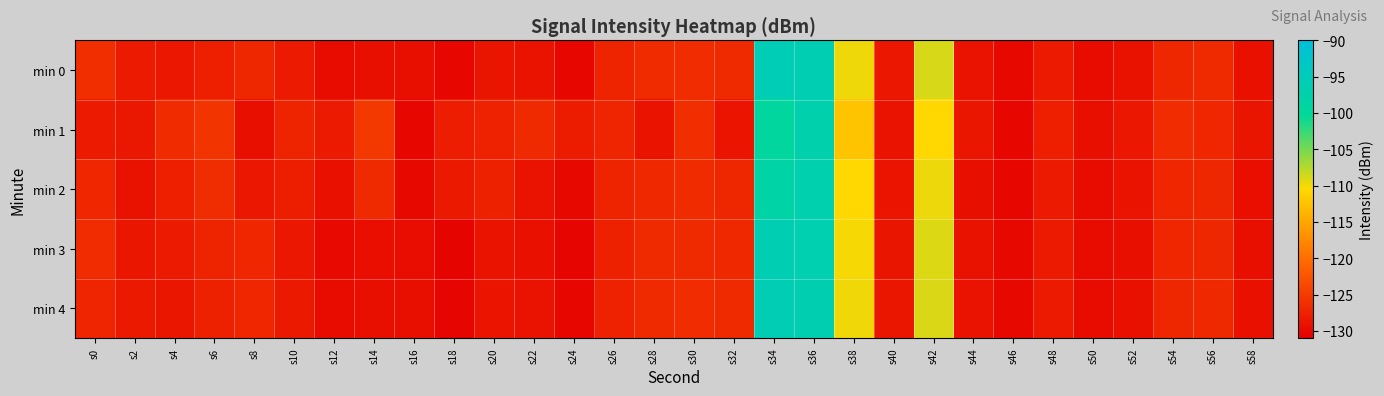

At which category is the sum across all series the highest?

s36